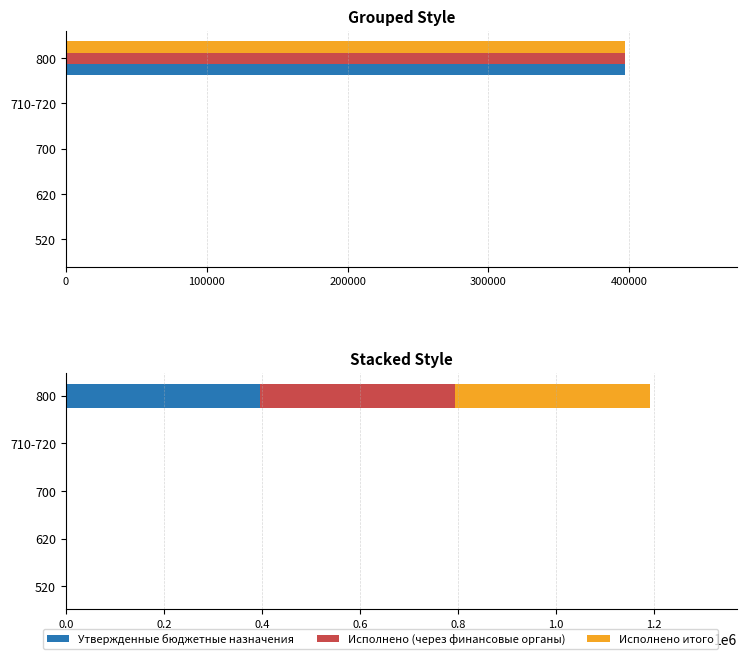

The value of Исполнено итого at 620 is 0.0. True or false?

True